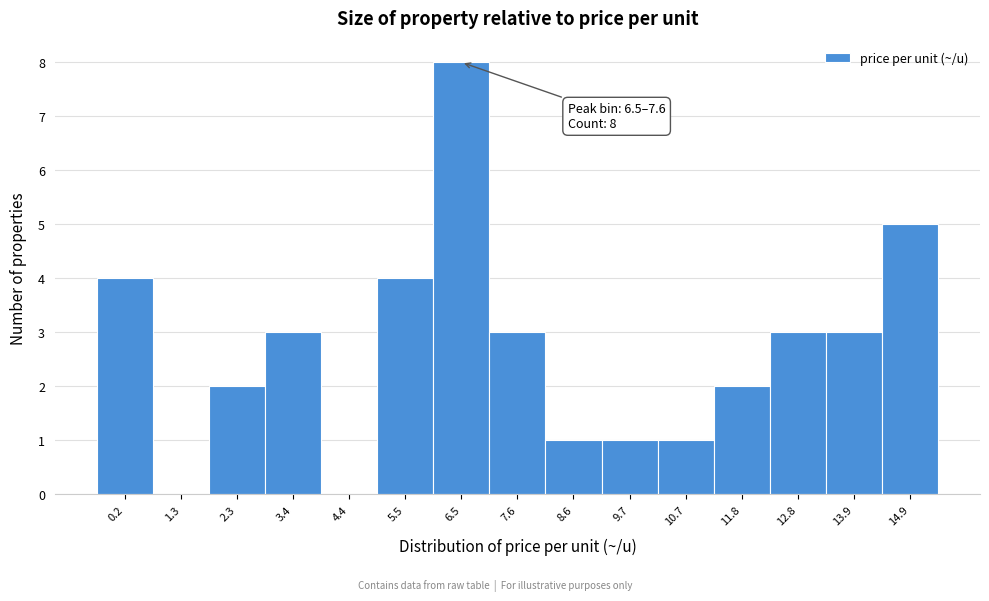

Reading left to right, extract all data points from this chart.

0.2=4	1.3=0	2.3=2	3.4=3	4.4=0	5.5=4	6.5=8	7.6=3	8.6=1	9.7=1	10.7=1	11.8=2	12.8=3	13.9=3	14.9=5